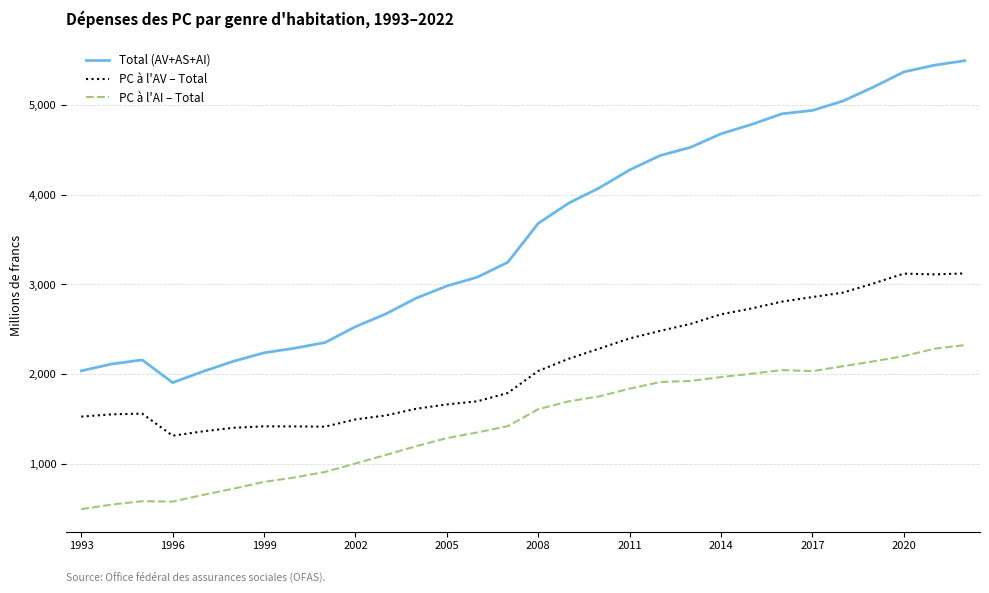

What is the maximum value for PC à l'AV – Total?

3121.9